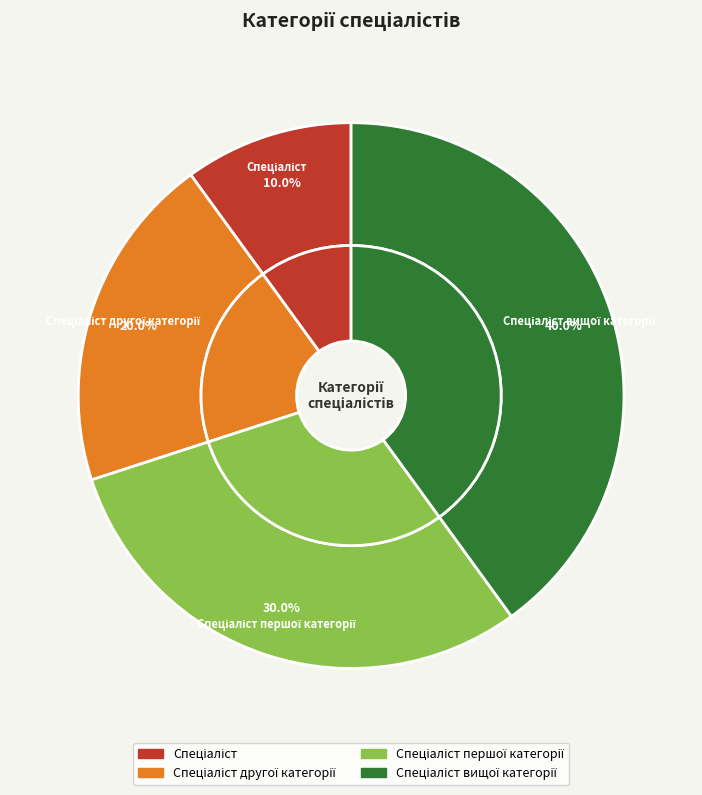

To the nearest percent, what portion does Спеціаліст другої категорії represent?

20%